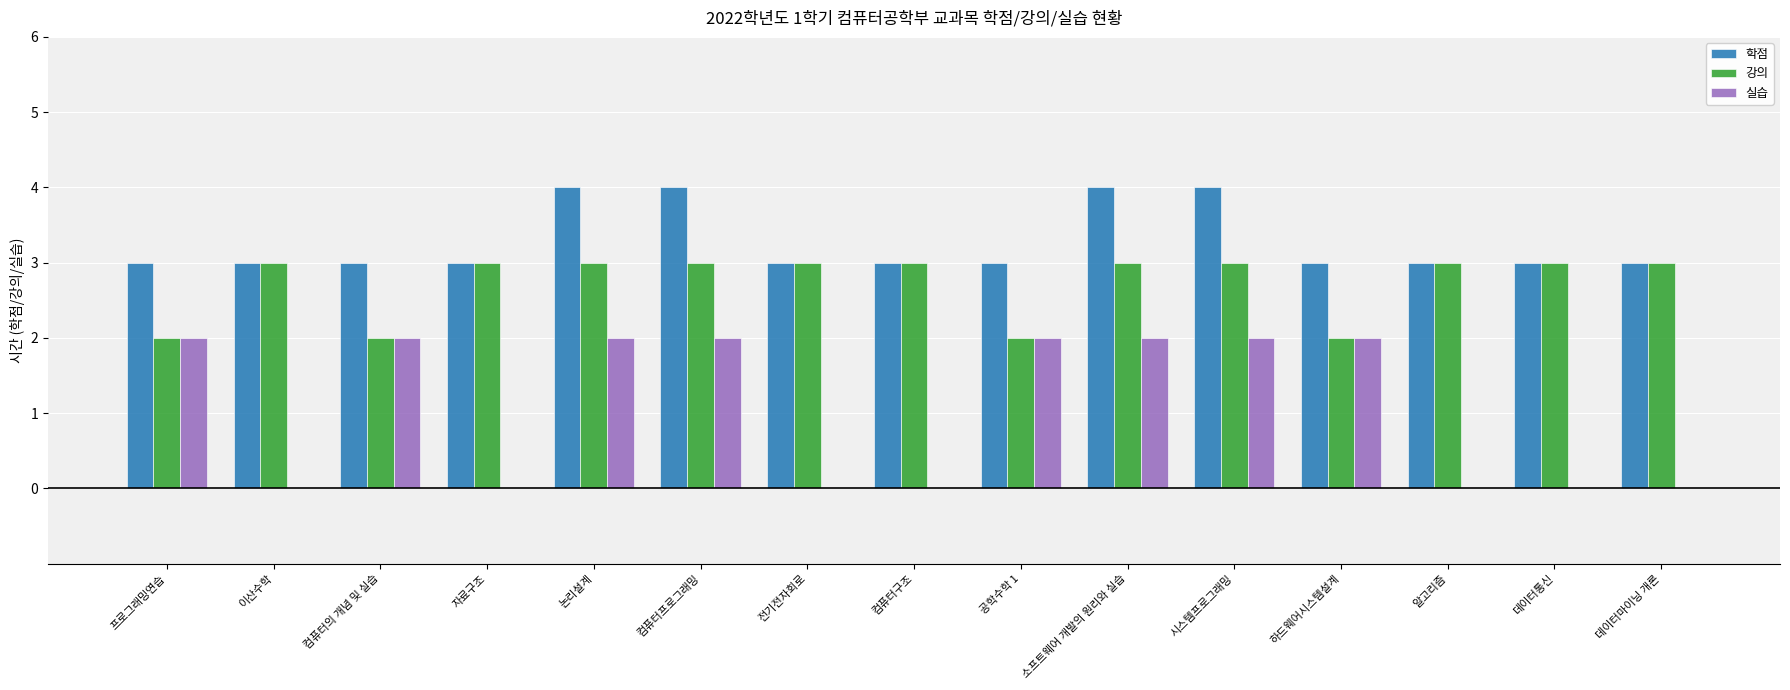

Read the 강의 value at 컴퓨터프로그래밍.

3